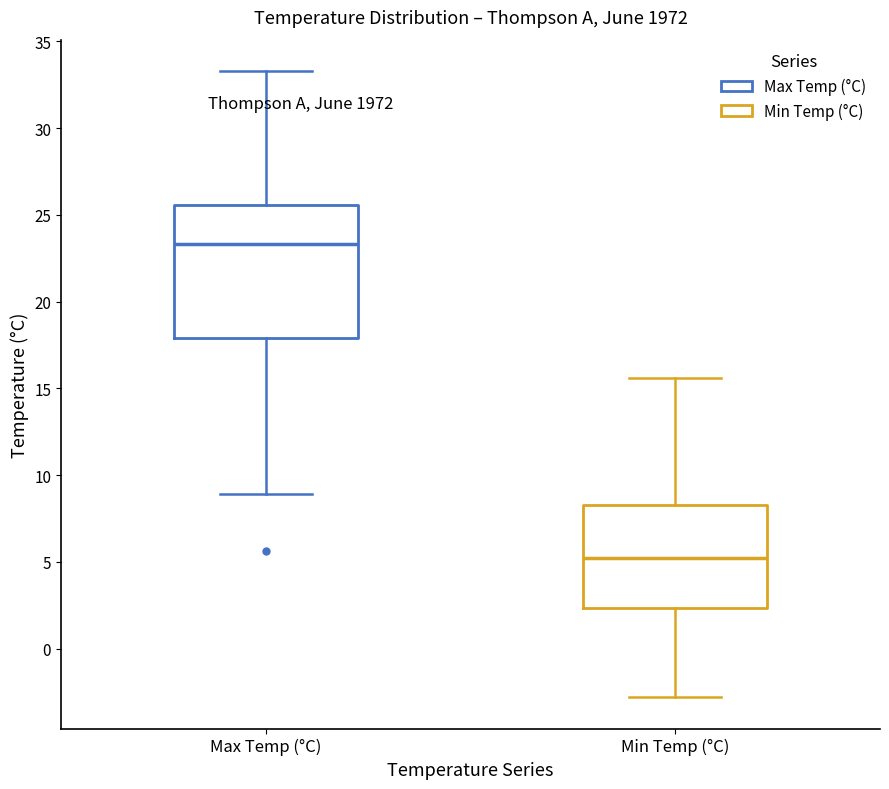

Which box's median line is the lowest?

Min Temp (°C)